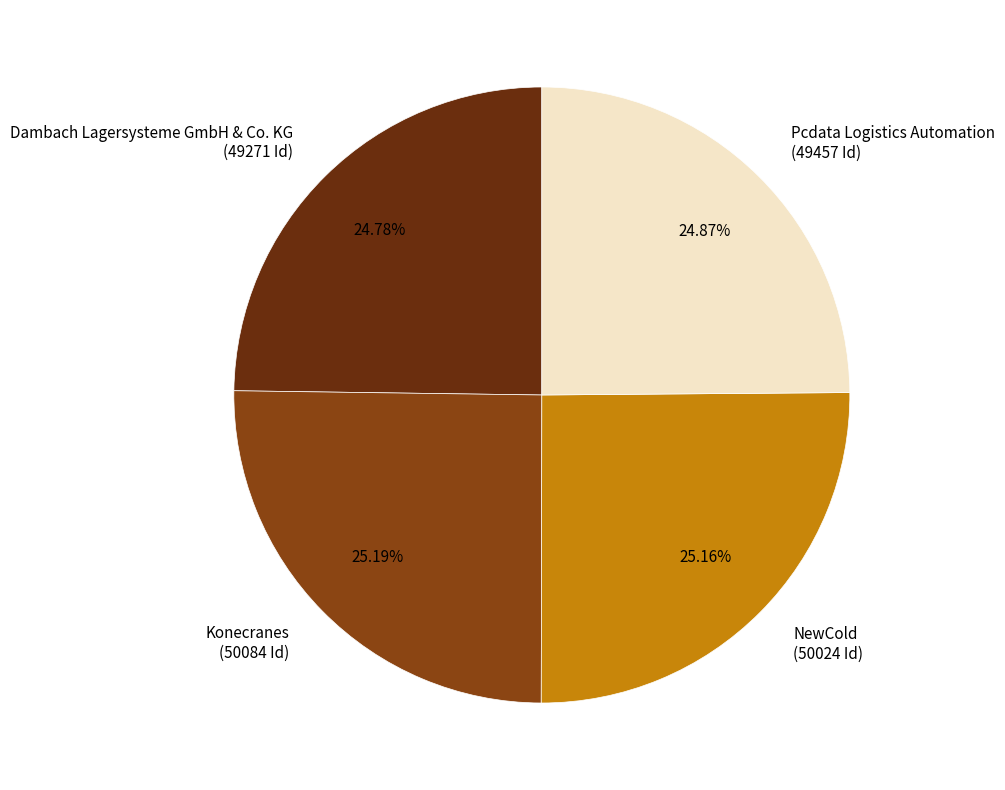

How many slices are in this pie chart?

4